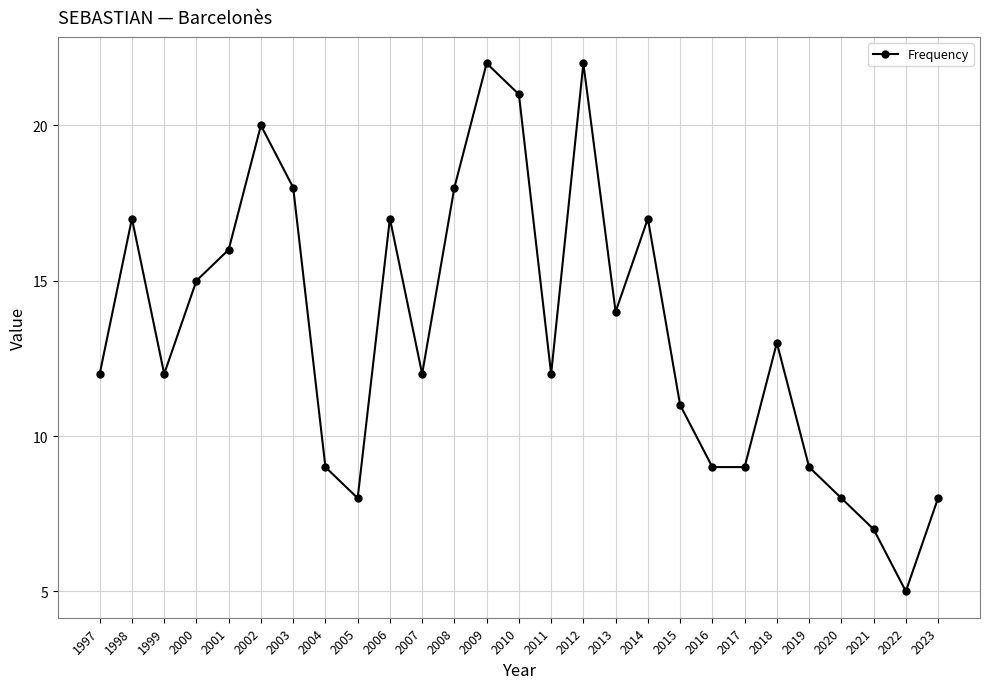

What is the value of the 2nd point from the left?

17